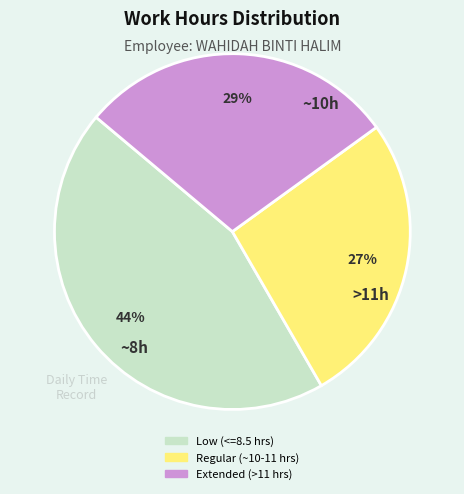

To the nearest percent, what is the average slice percentage?

33%